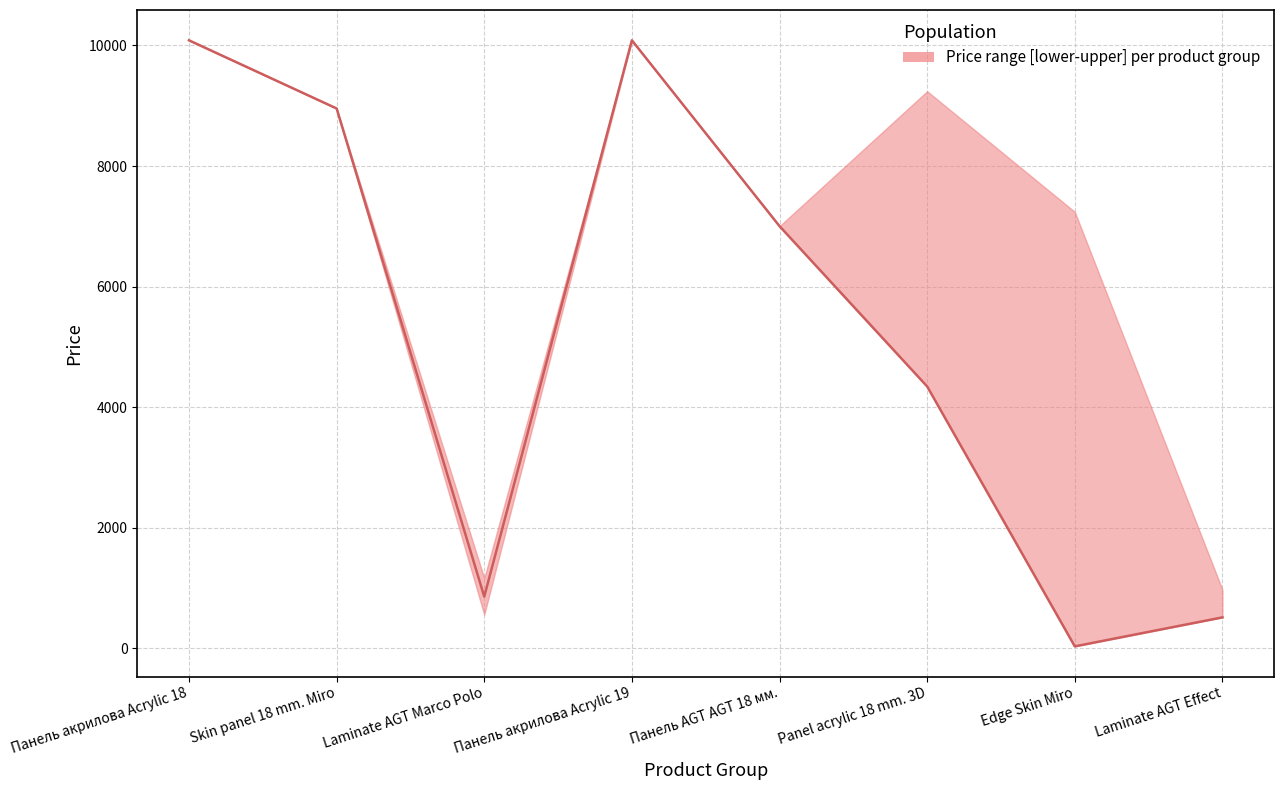

What is the difference between the second highest and second lowest values in the median series?

9573.0